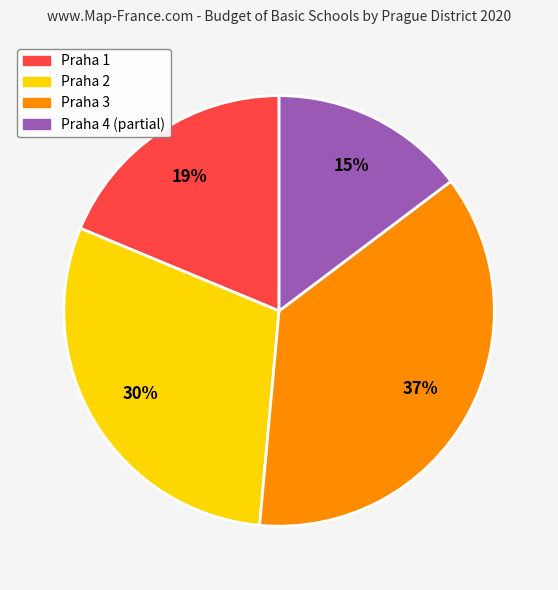

What is the smallest slice in the pie chart?

Praha 4 (partial)